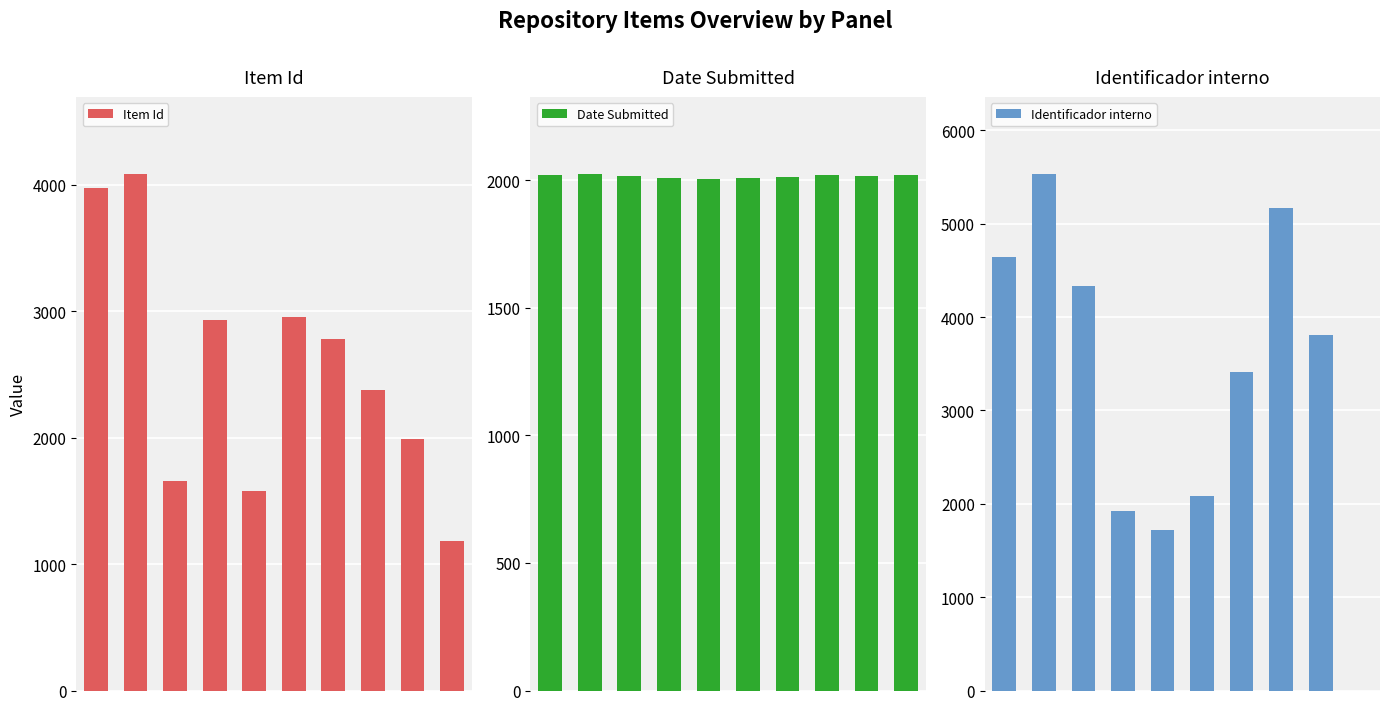

What is the difference between the maximum and second lowest values in the Date Submitted series?

15